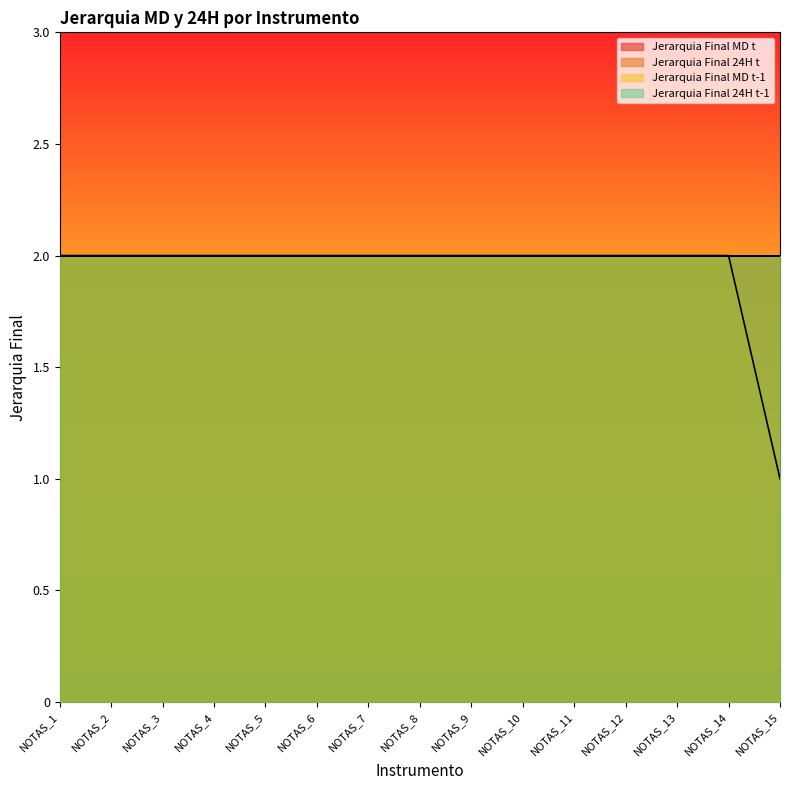

Which series has the largest total across all categories?

Jerarquia Final MD t